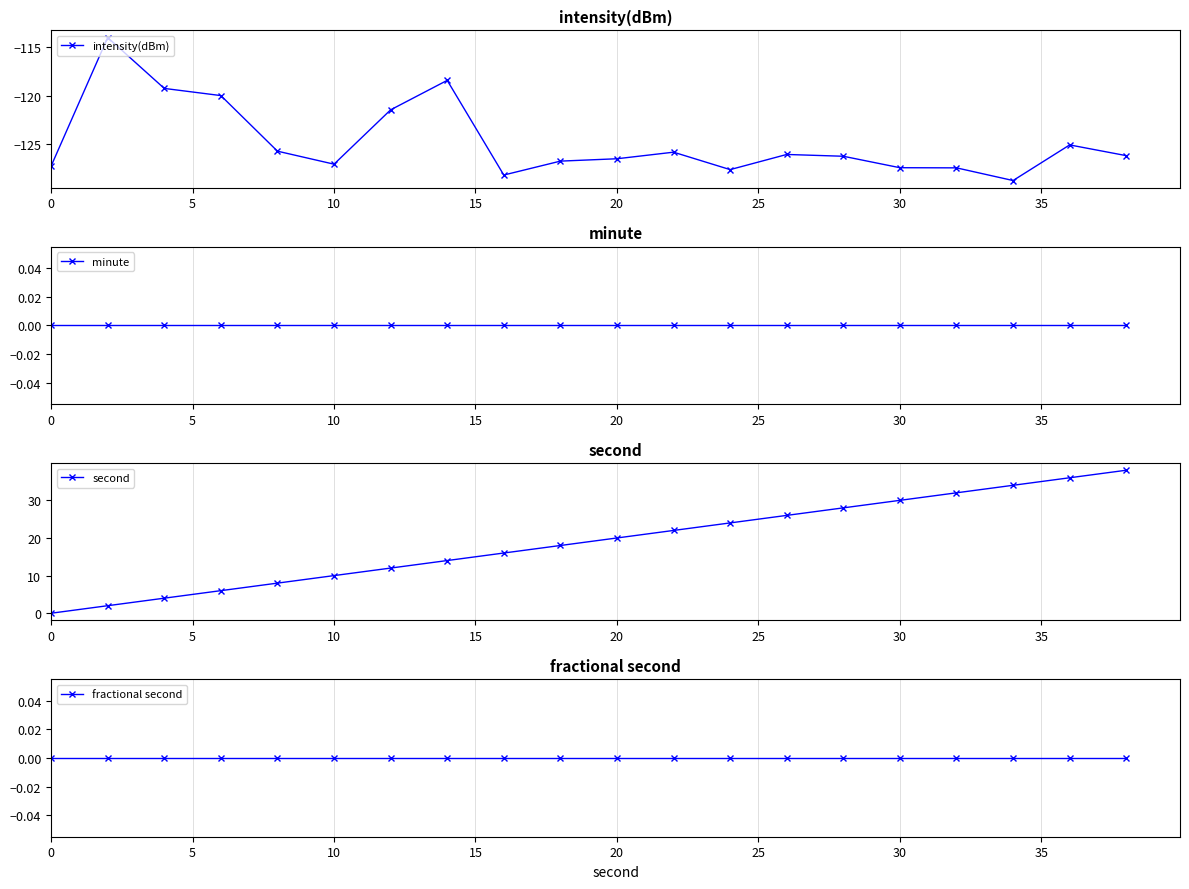

Which series has the widest spread of values?

second